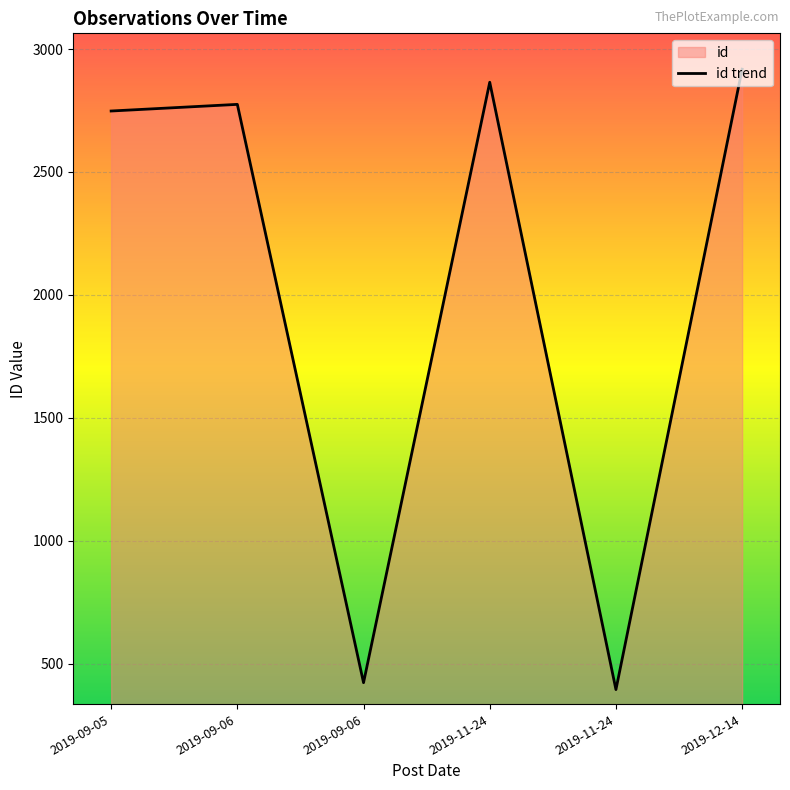

What is the change in value from 2019-09-06 to 2019-11-24?

+2442